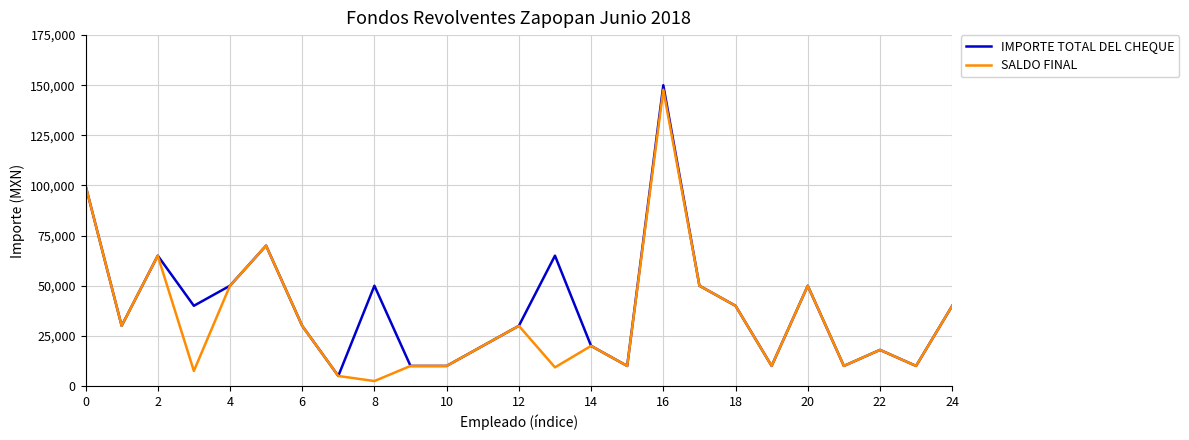

What is the average value of the SALDO FINAL series?

33799.7